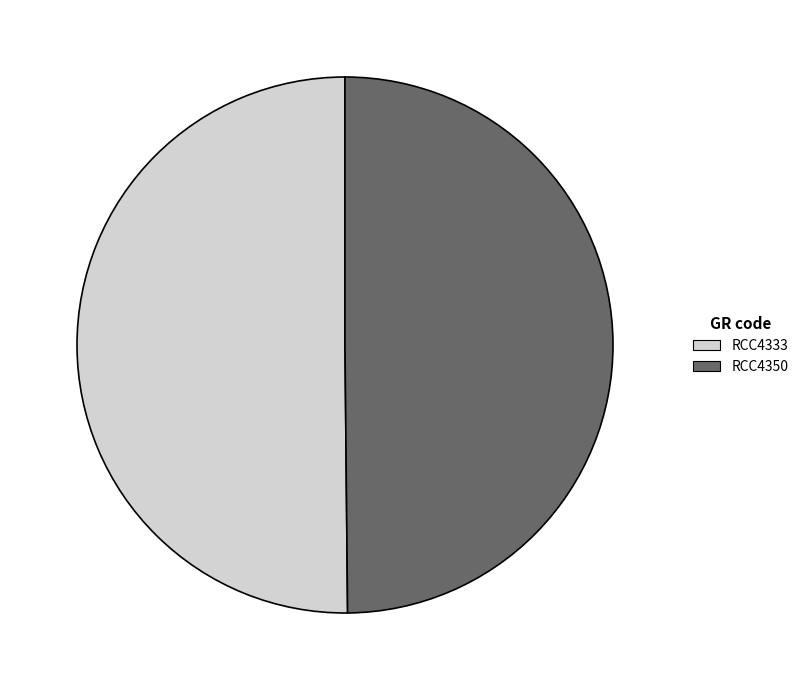

Is it true that RCC4333 is 50% of the pie?

True